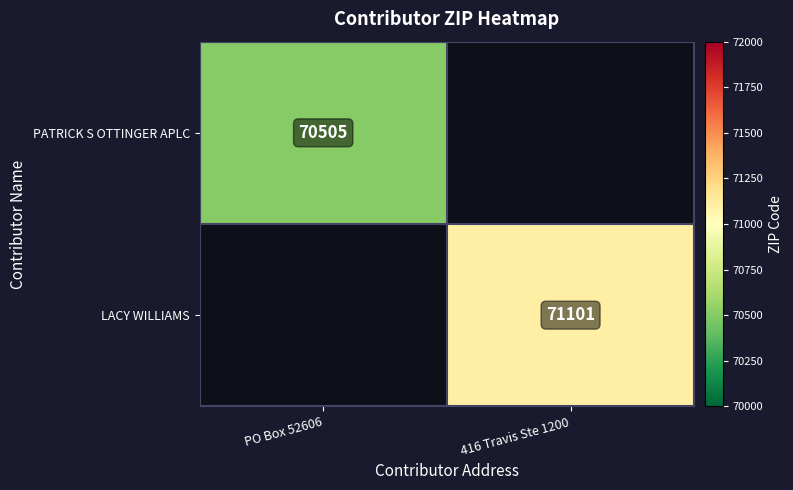

Which has a higher value, PO Box 52606 or 416 Travis Ste 1200?

416 Travis Ste 1200